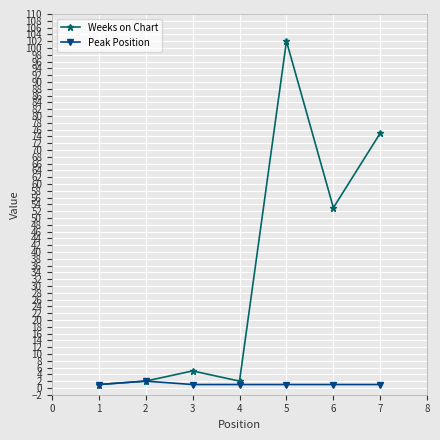

The Weeks on Chart series shows 2 at 4. True or false?

True